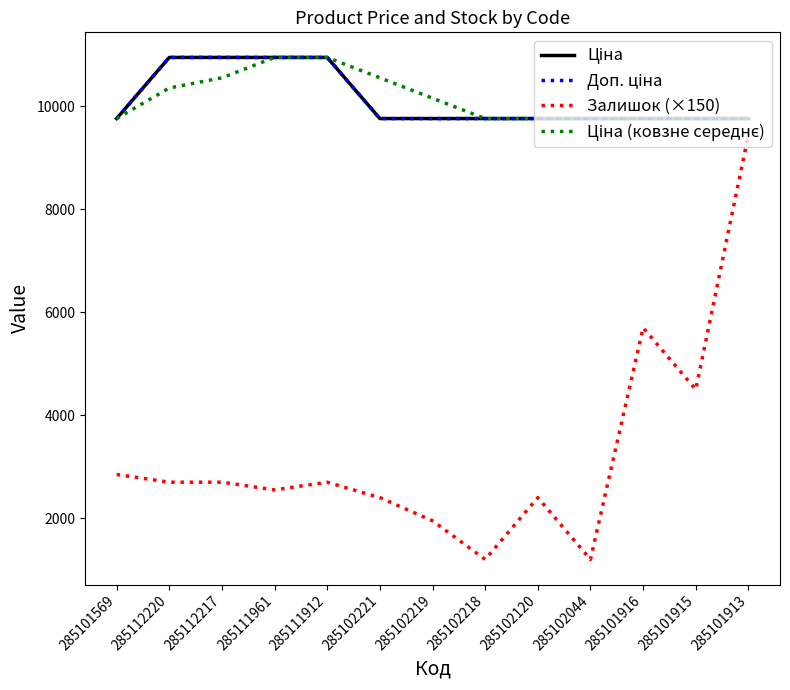

What position from the right is 285111961?

10